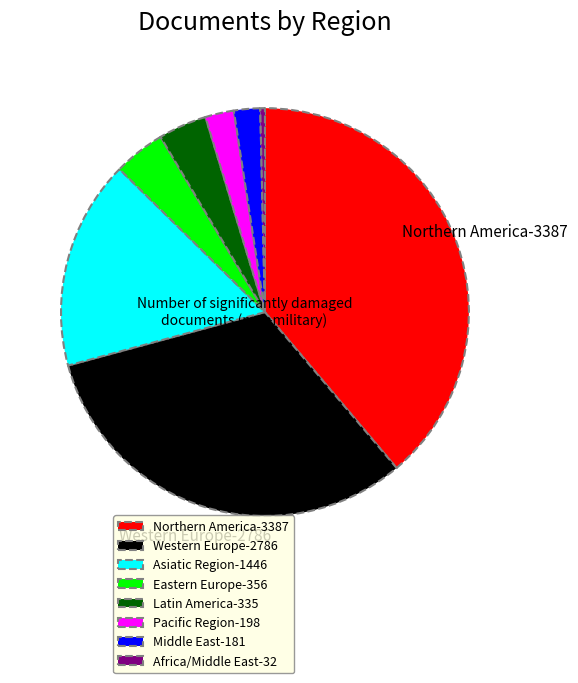

Which has a higher value, Africa/Middle East-32 or Northern America-3387?

Northern America-3387